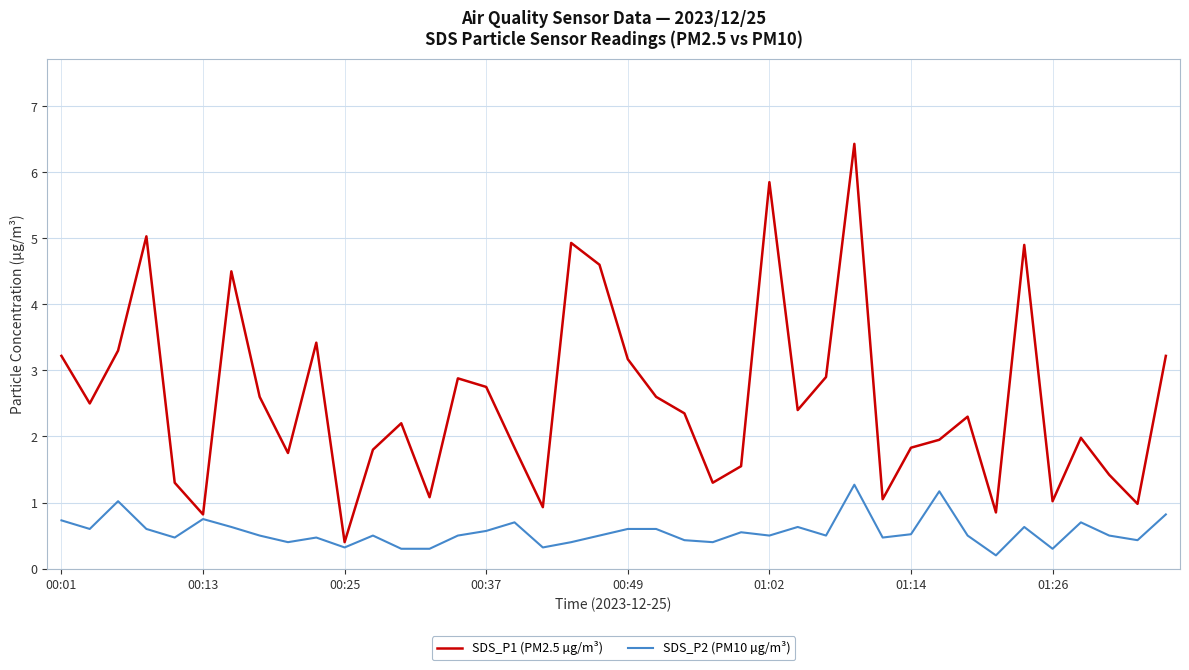

What are all the series names shown in the legend?

SDS_P1 (PM2.5 µg/m³), SDS_P2 (PM10 µg/m³)